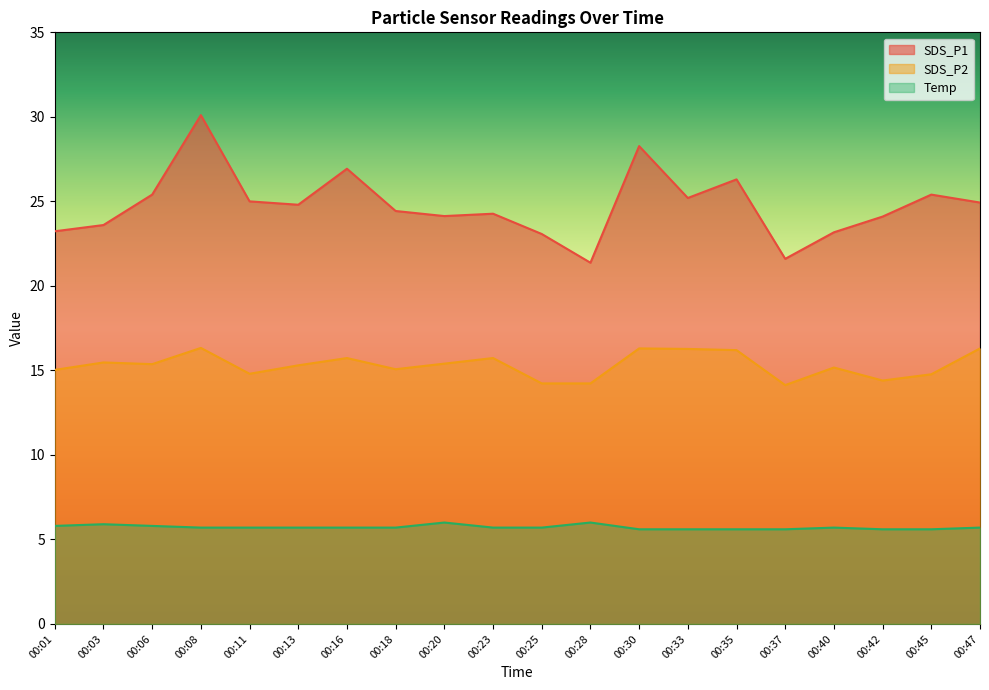

True or false: SDS_P2 has a value of 15.3 at 00:13.

True